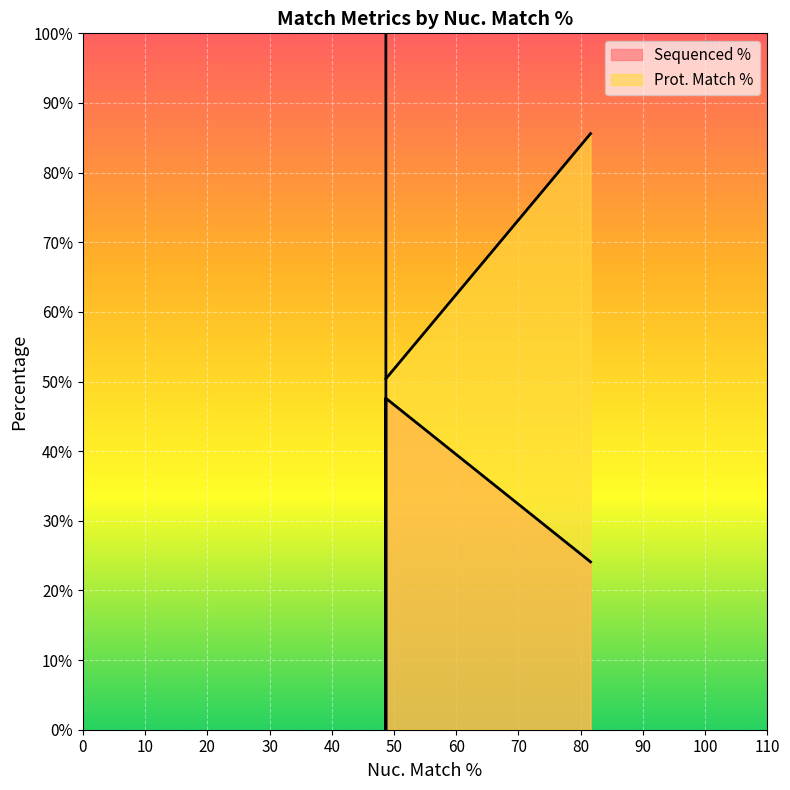

Is it true that Prot. Match % equals 85.6 at 81.6?

True